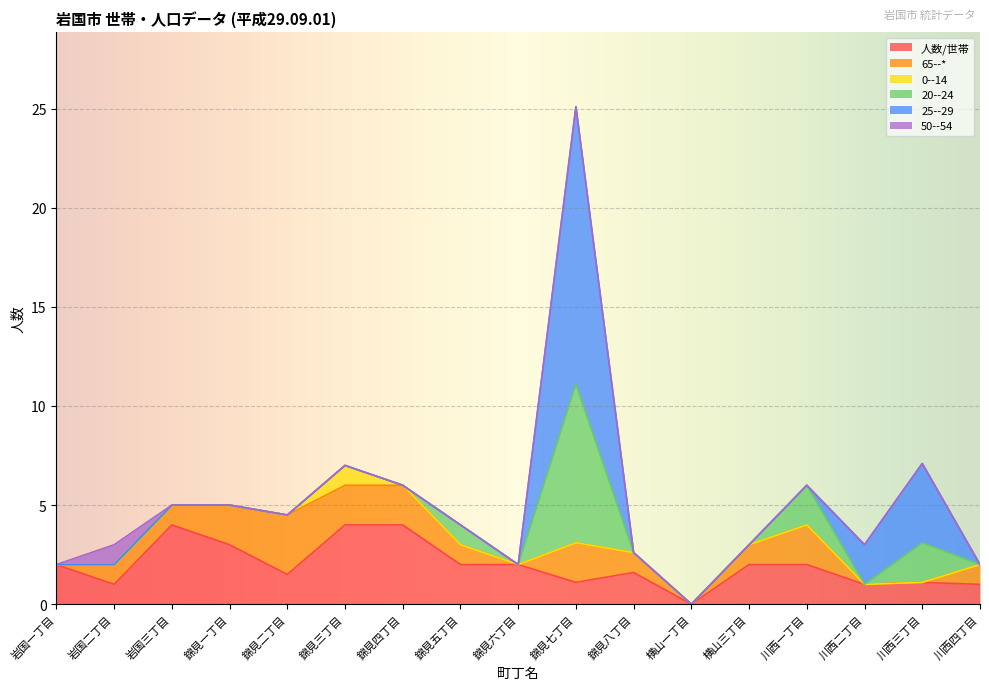

In 0--14, how many points are higher than both neighbors (excluding endpoints)?

1